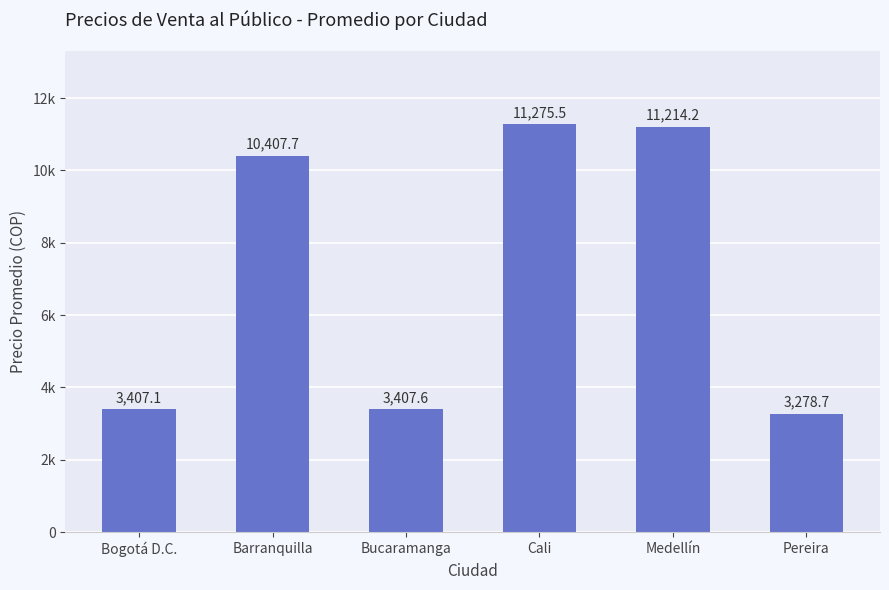

Rank the categories by value from highest to lowest.

Cali, Medellín, Barranquilla, Bucaramanga, Bogotá D.C., Pereira